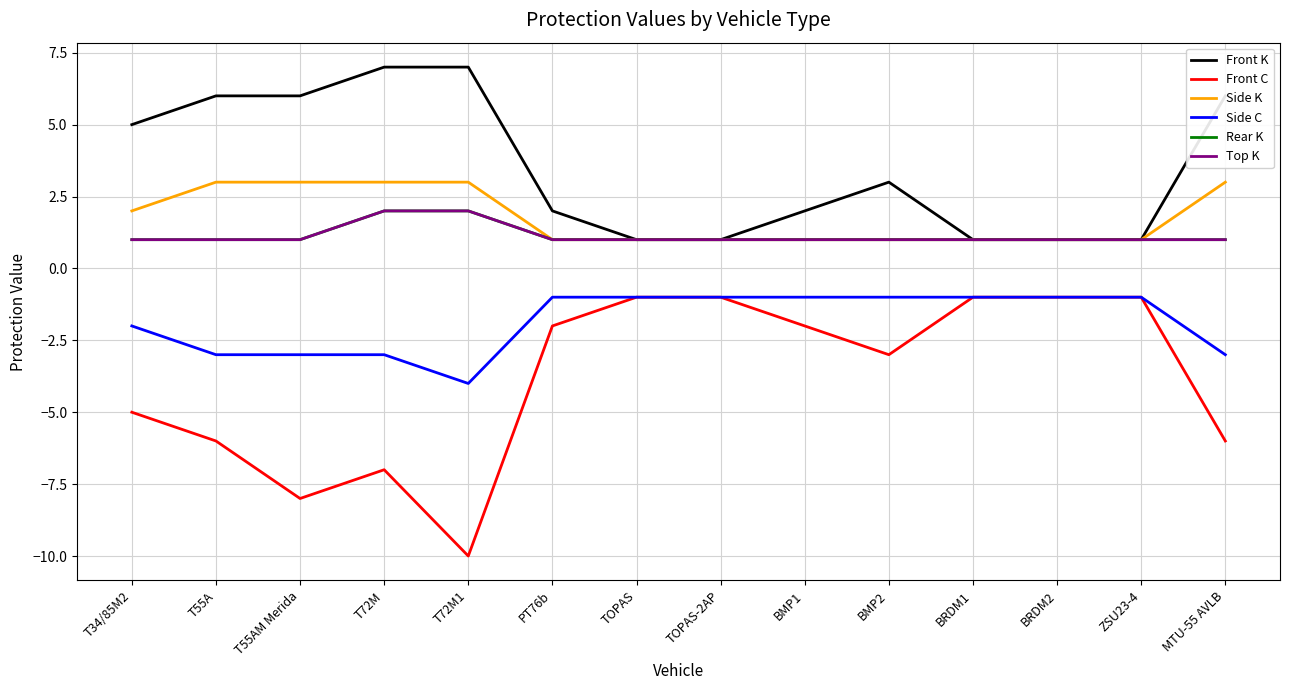

Between T72M1 and BMP2, which is larger?

T72M1